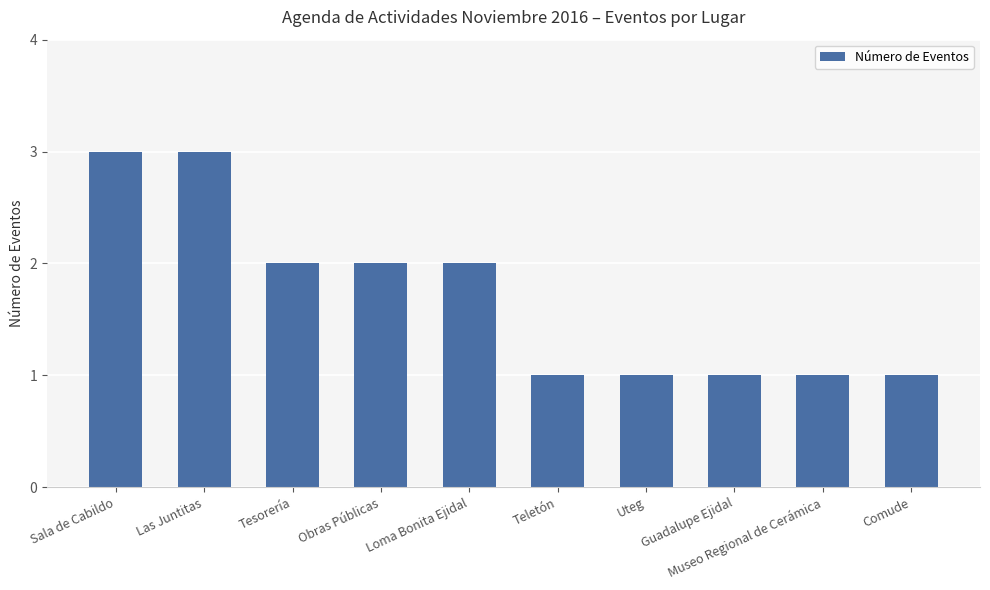

Which has a higher value, Obras Públicas or Comude?

Obras Públicas